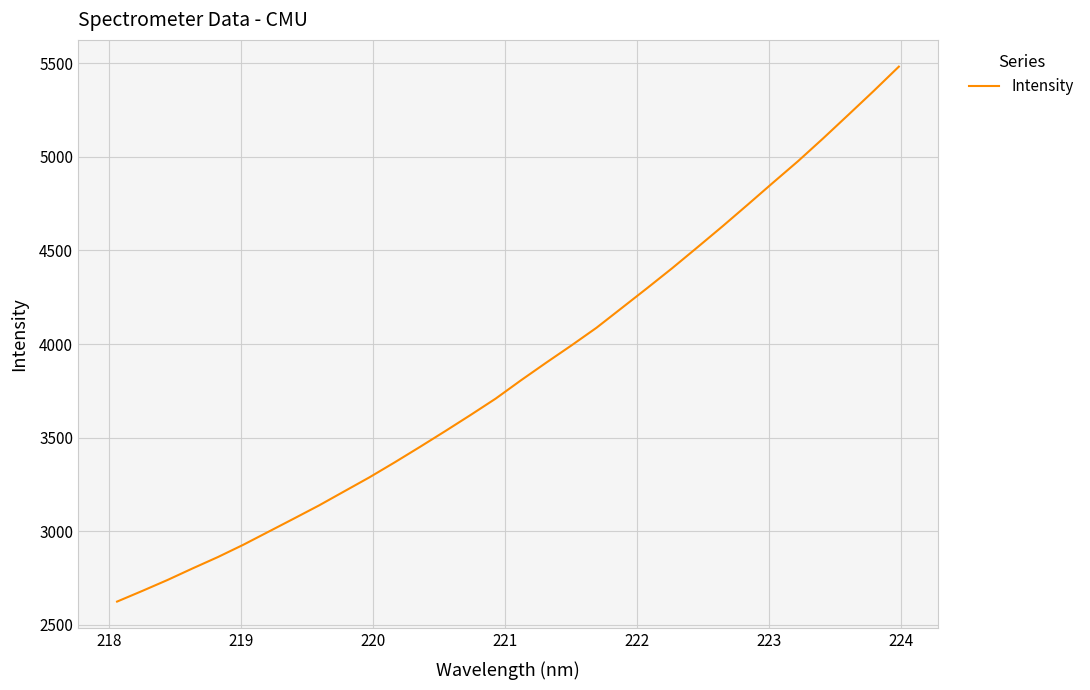

What is the difference between the maximum and minimum values?

2857.5